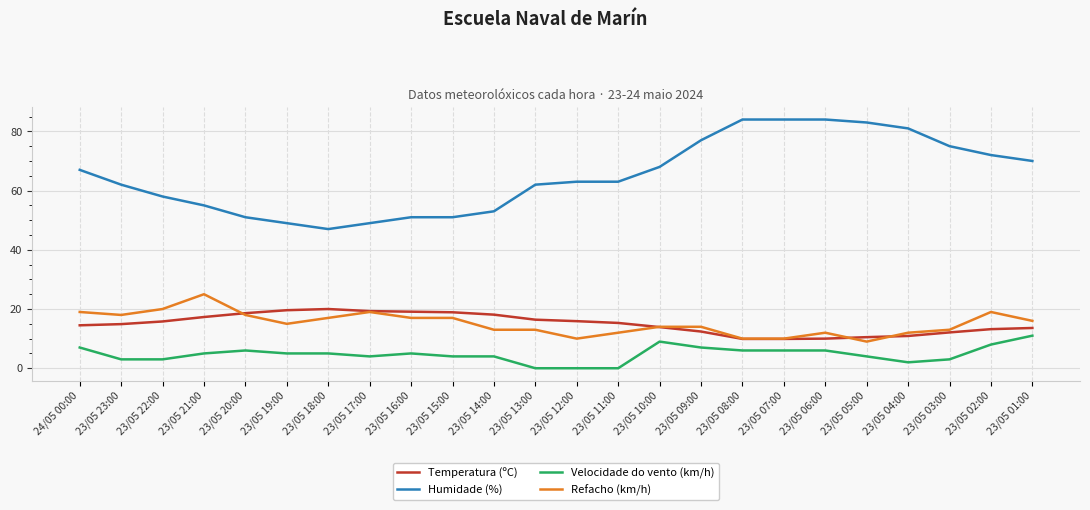

The Refacho (km/h) series shows 2.7 at 23/05 05:00. True or false?

False